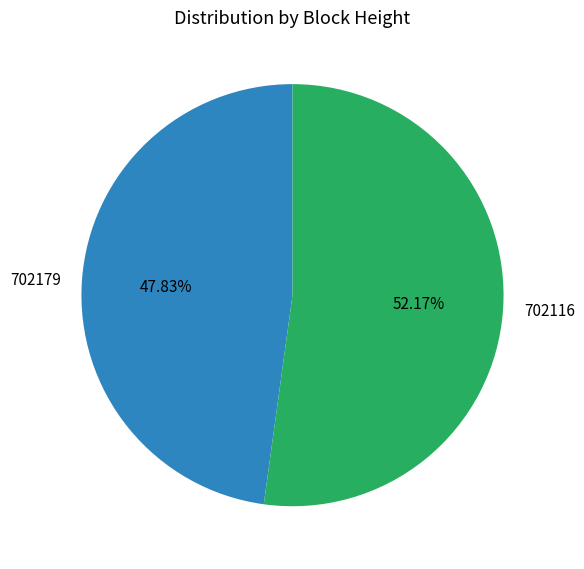

Does 702116 account for over 50% of the chart?

Yes